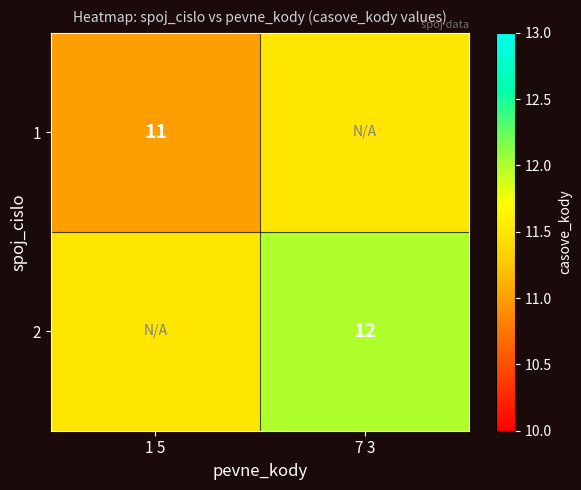

Is the value of 2 at 7 3 greater than the value of 1 at 1 5?

Yes